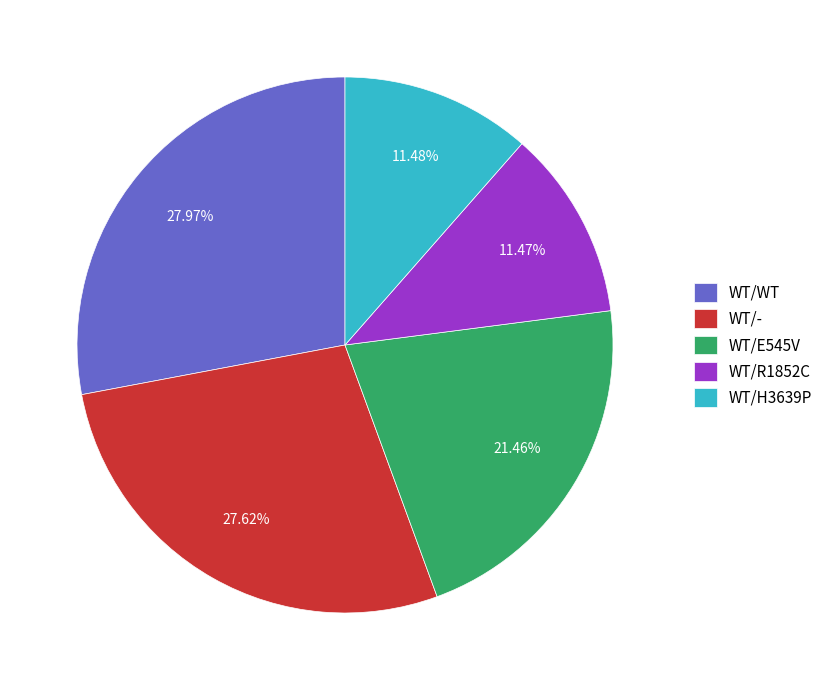

How many slices are in this pie chart?

5